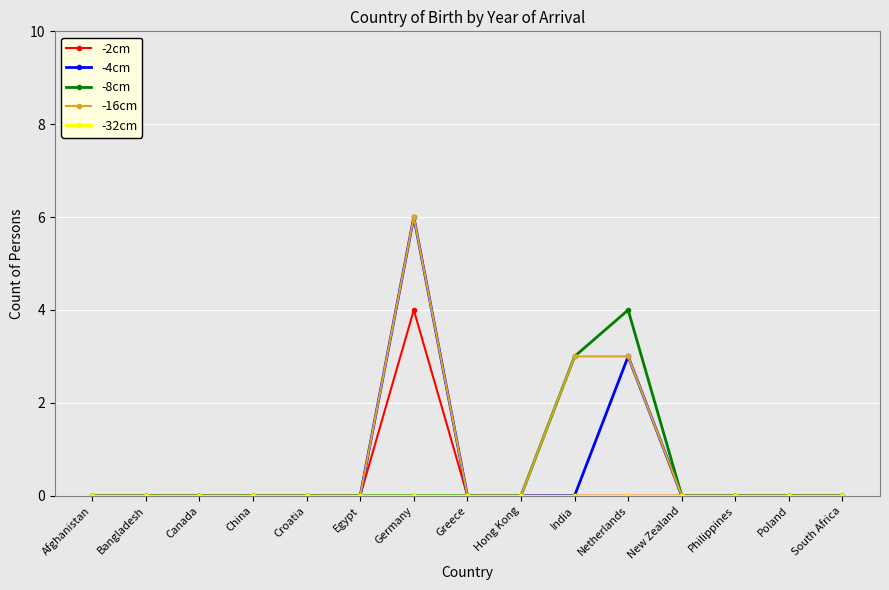

What is the label of the 14th point from the right?

Bangladesh